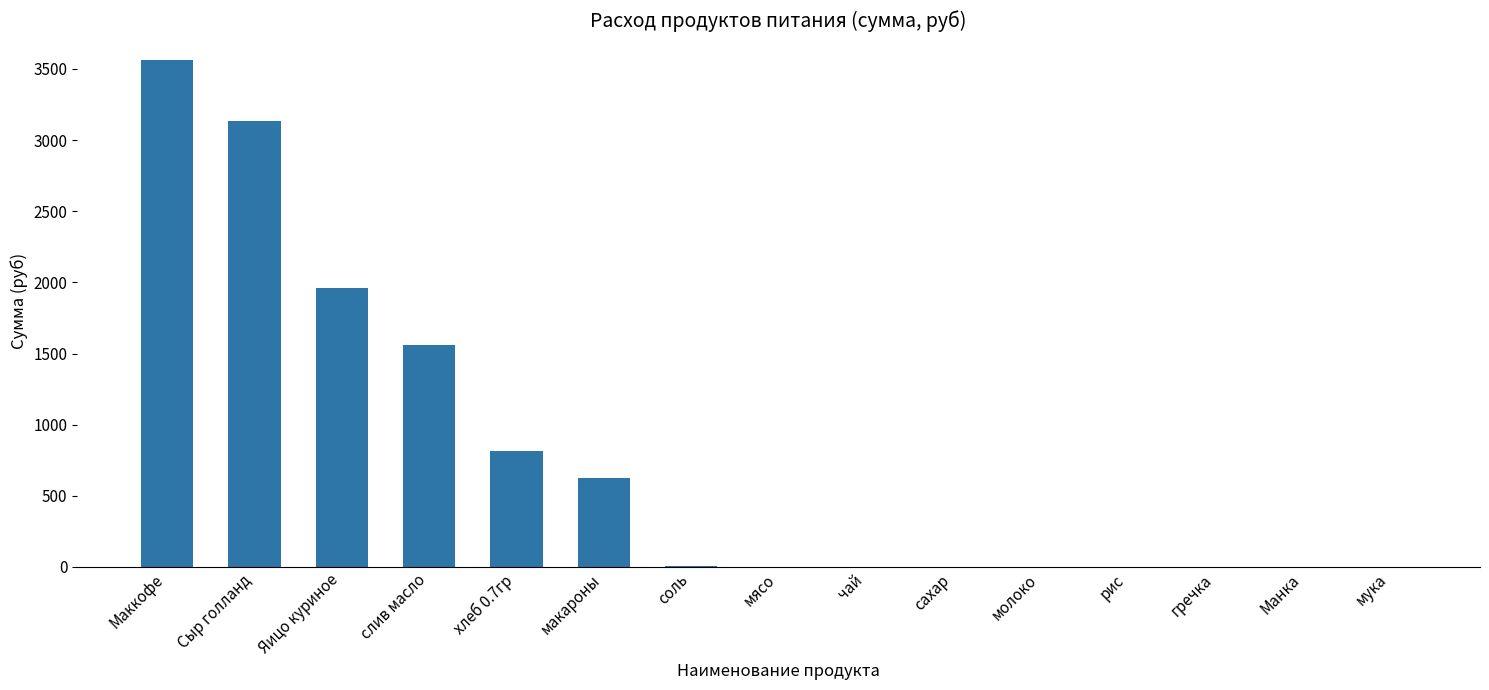

What is the sum of all values?

11658.5